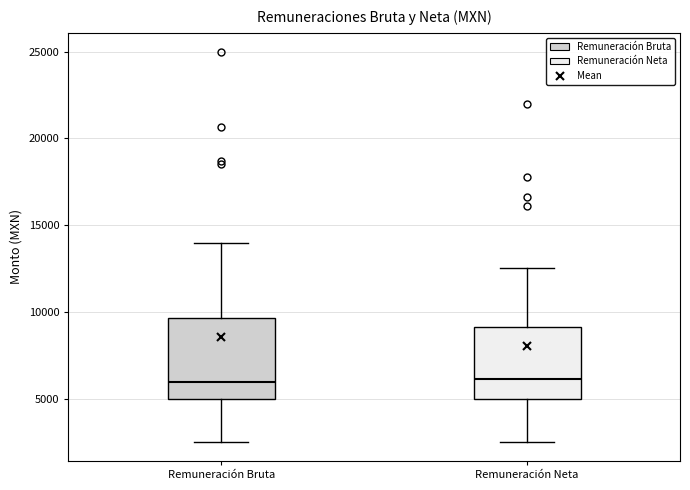

Reading left to right, transcribe this box plot: for each box, give where its median line is, the range the box spans, and where its two whiskers end, as read against the y-axis. The values are not printed on the chart, so give them approximately, as read against the axis.

Remuneración Bruta: median 6000, box 5000 to 9500, whiskers 2500 to 14000
Remuneración Neta: median 6000, box 5000 to 9000, whiskers 2500 to 12500